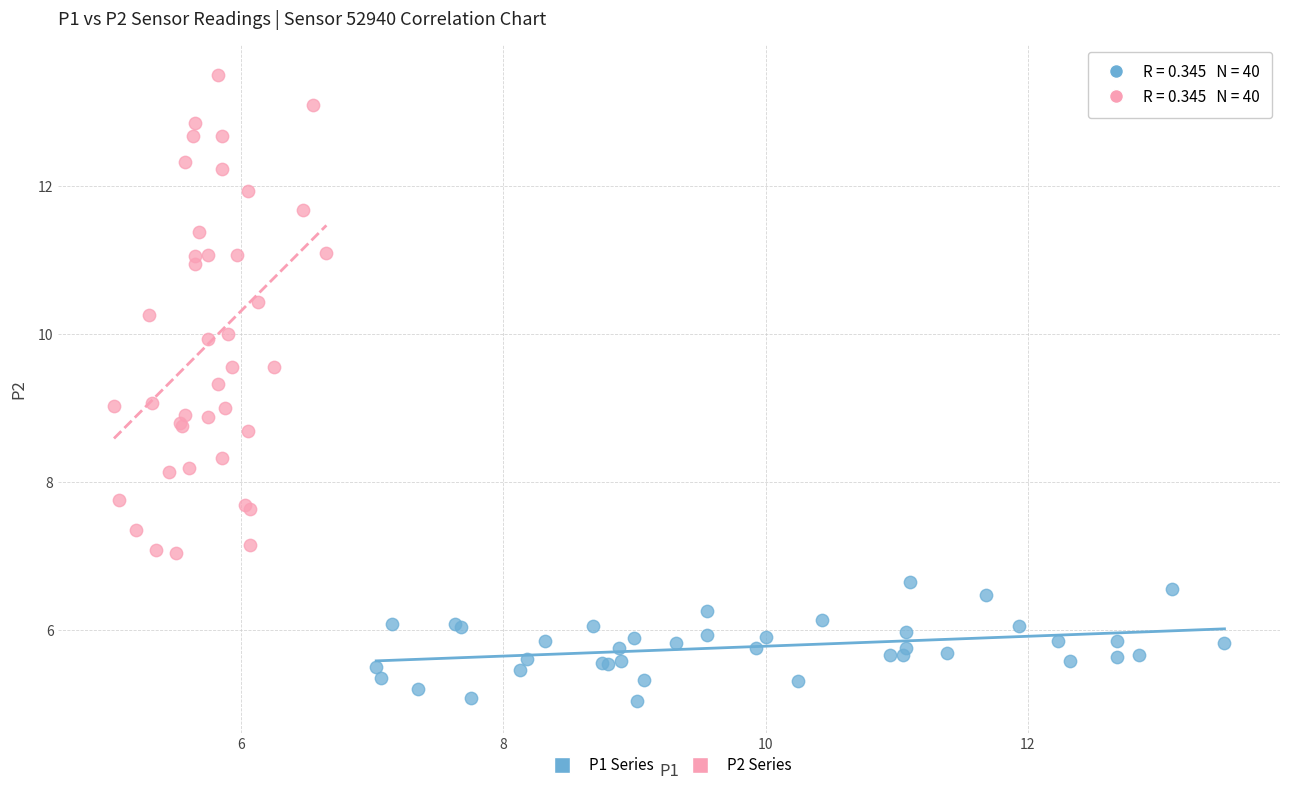

Which series contains the lowest Y value?

P1 Series